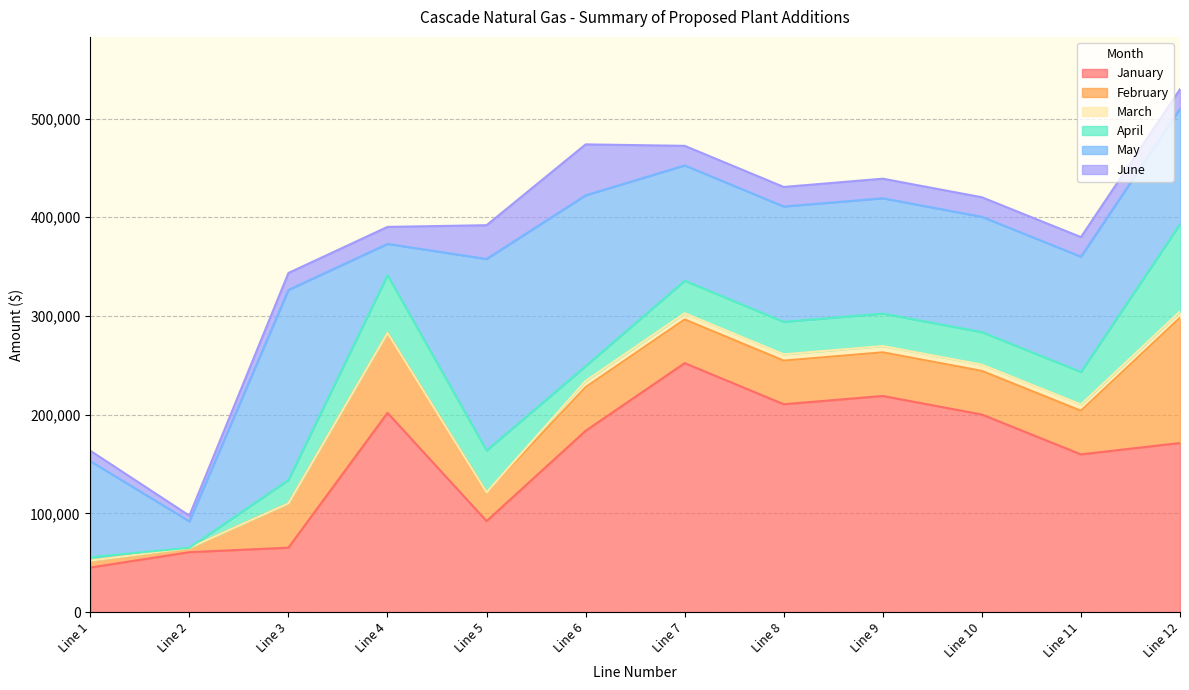

What is the approximate value of March at Line 12?

6324.5